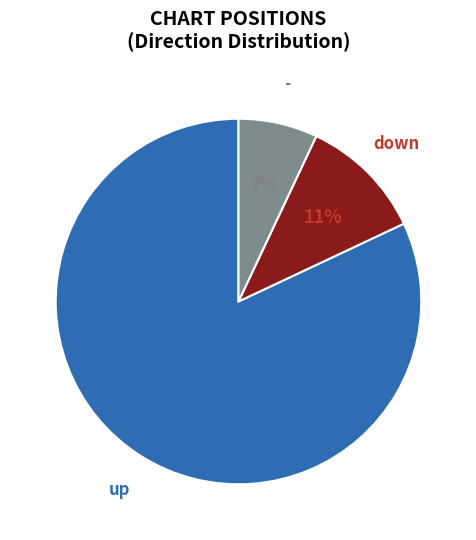

What is the ratio of the value at down to the value at up?

0.1